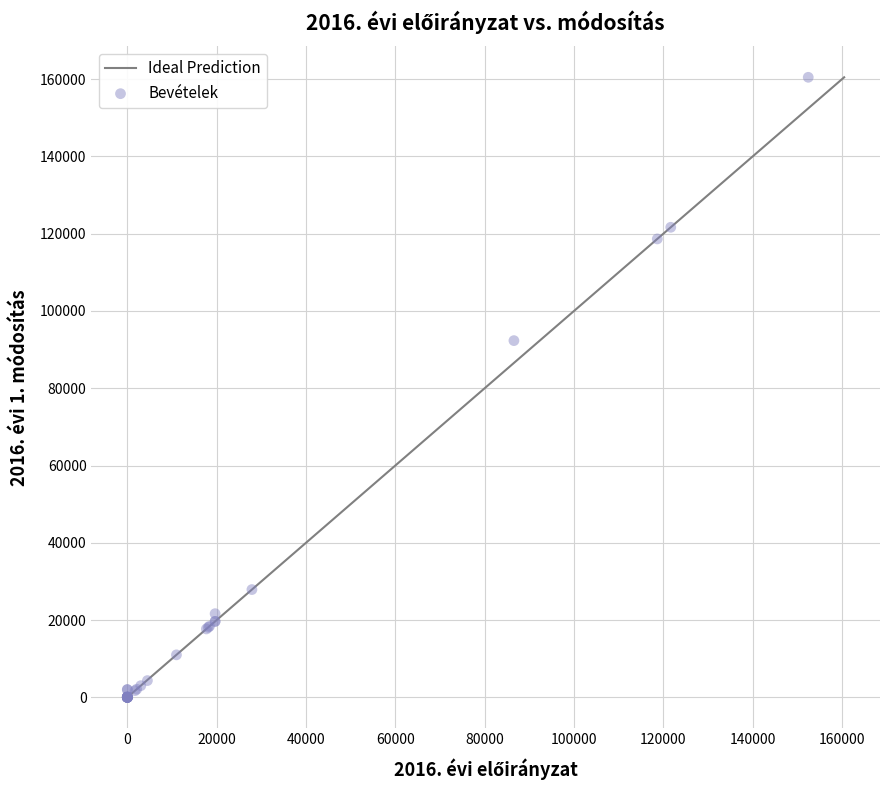

What Y value in the scatter plot is closest to 80237?

92322